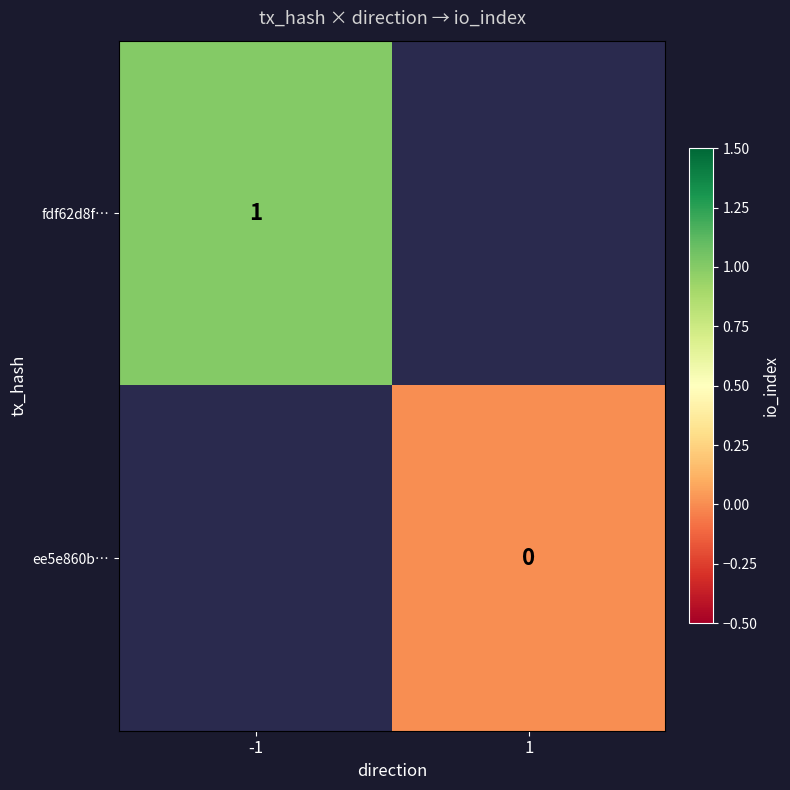

True or false: fdf62d8f… has a value of 0 at -1.

False